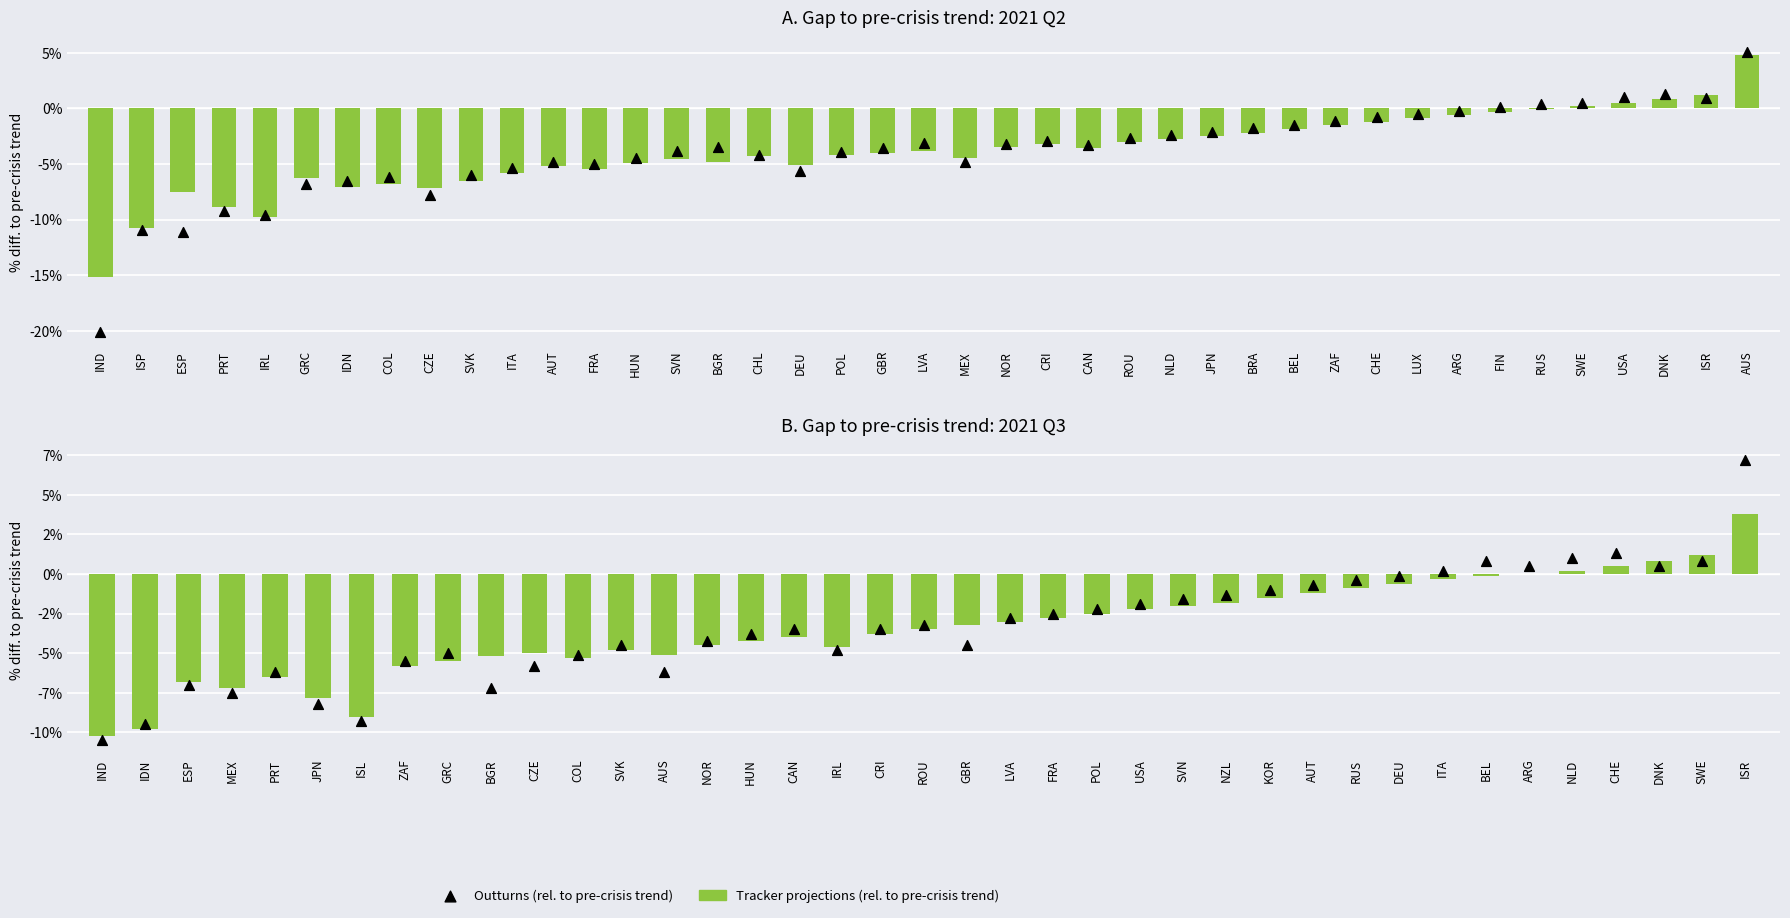

Which series reaches the maximum Y coordinate?

Outturns (rel. to pre-crisis trend)